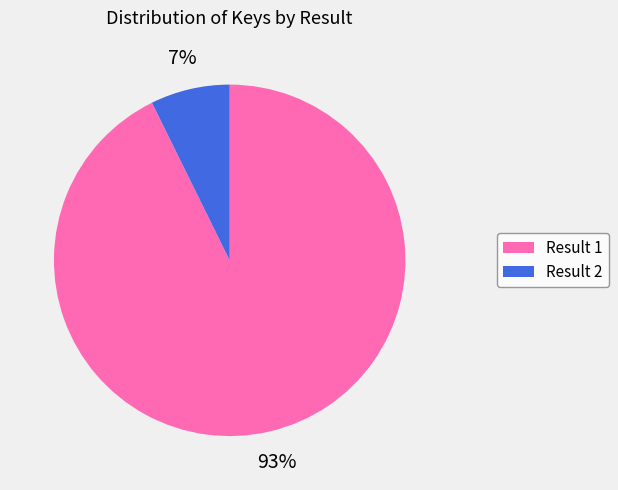

Does any single category account for the majority?

Yes